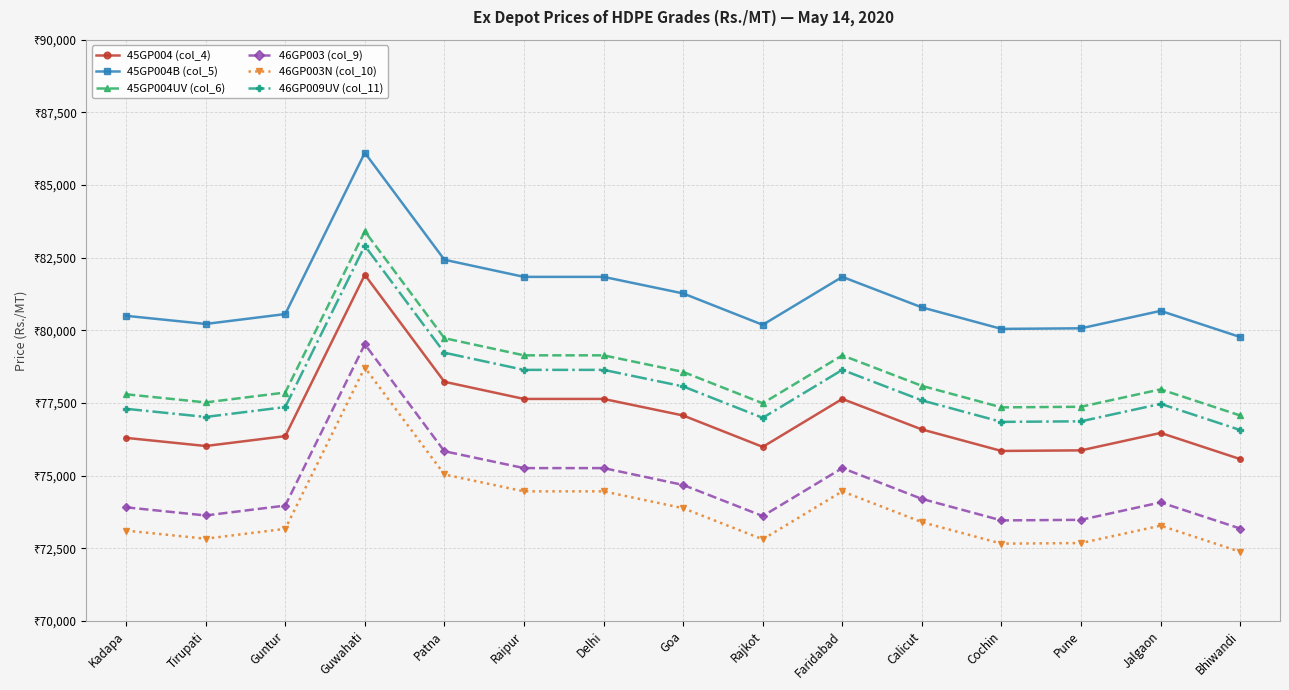

What are all the series names shown in the legend?

45GP004 (col_4), 45GP004B (col_5), 45GP004UV (col_6), 46GP003 (col_9), 46GP003N (col_10), 46GP009UV (col_11)